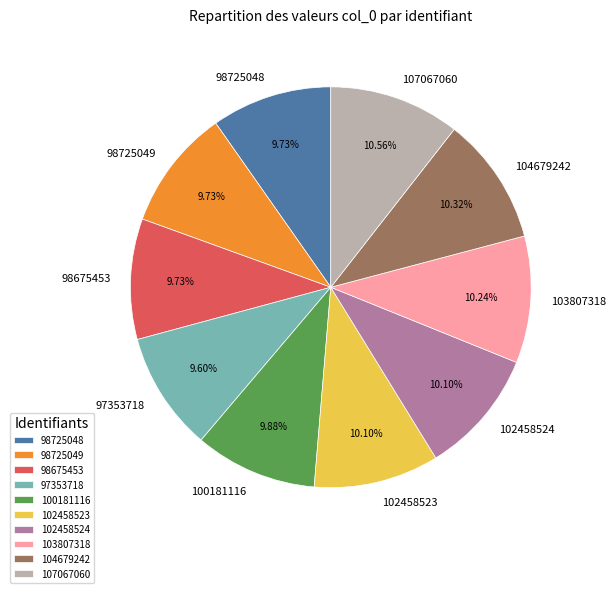

Do 98675453 and 107067060 together represent more than half of the pie?

No